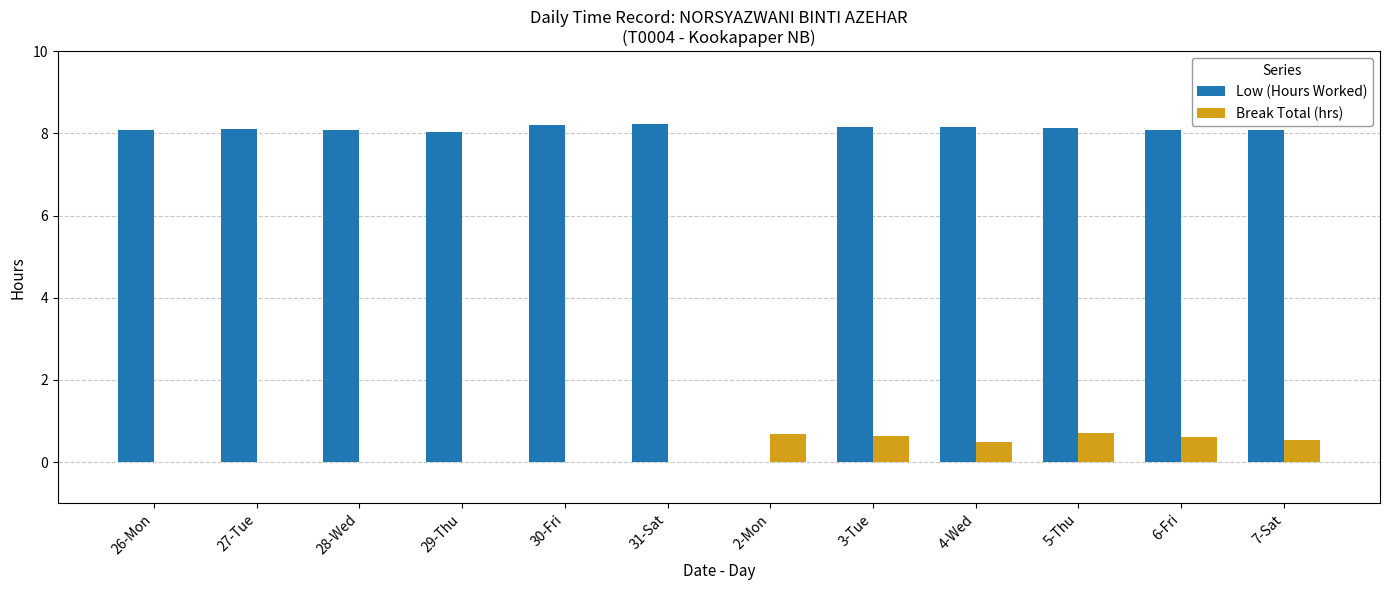

What is the total value across all series at 28-Wed?

8.1